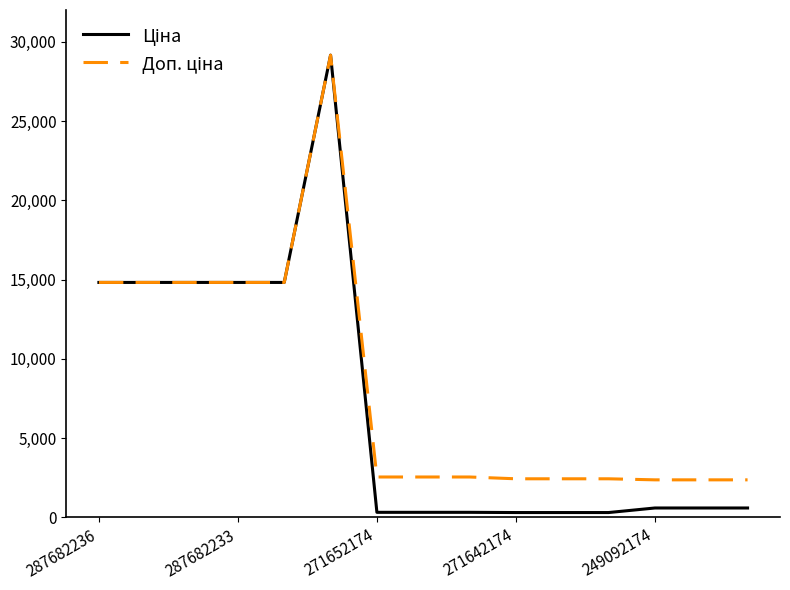

What is the maximum value shown in the chart?

29152.3